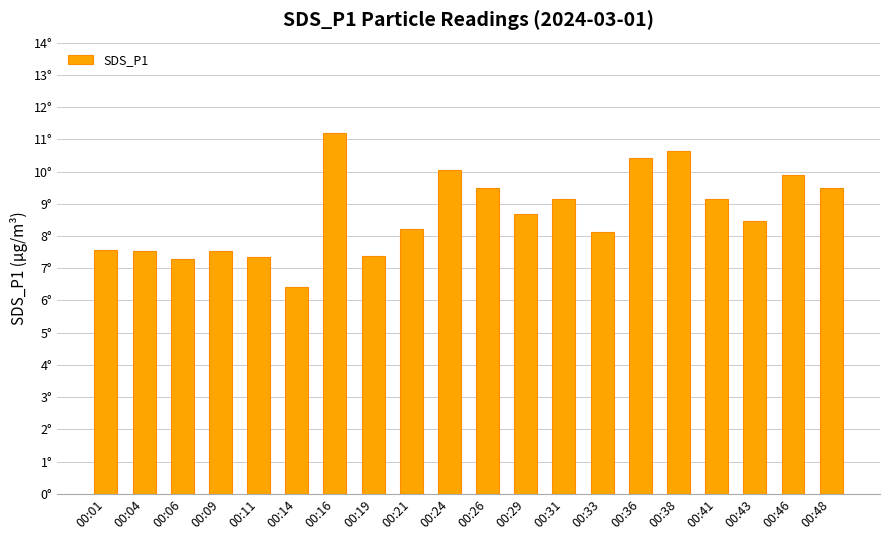

Does the chart contain any negative values?

No